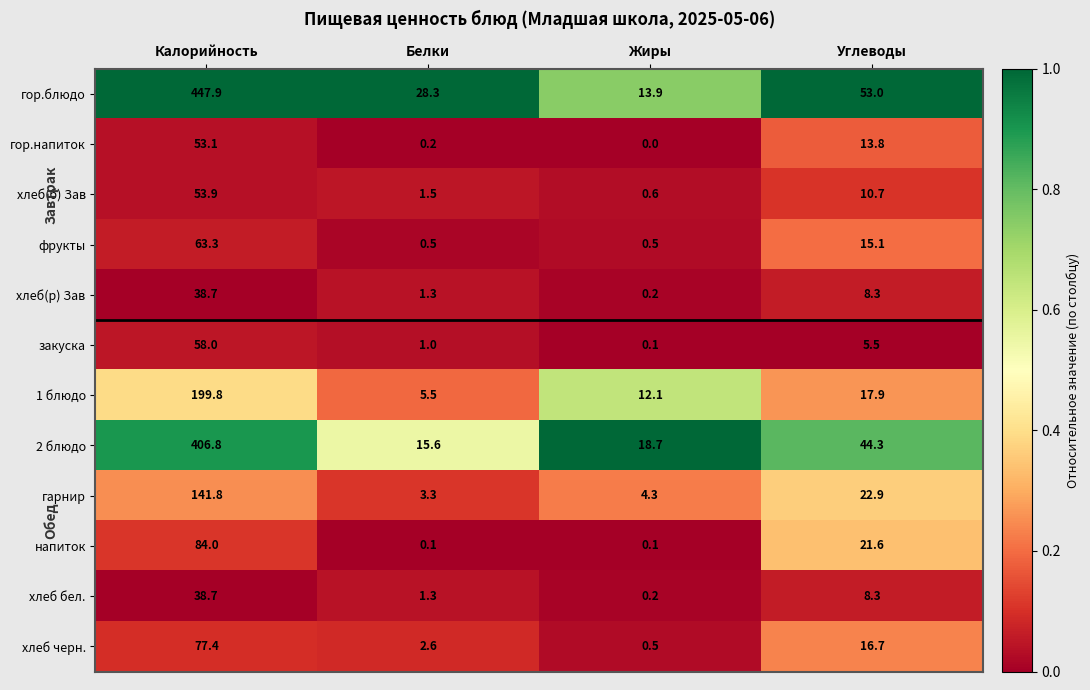

At which label does фрукты first exceed 15?

Калорийность